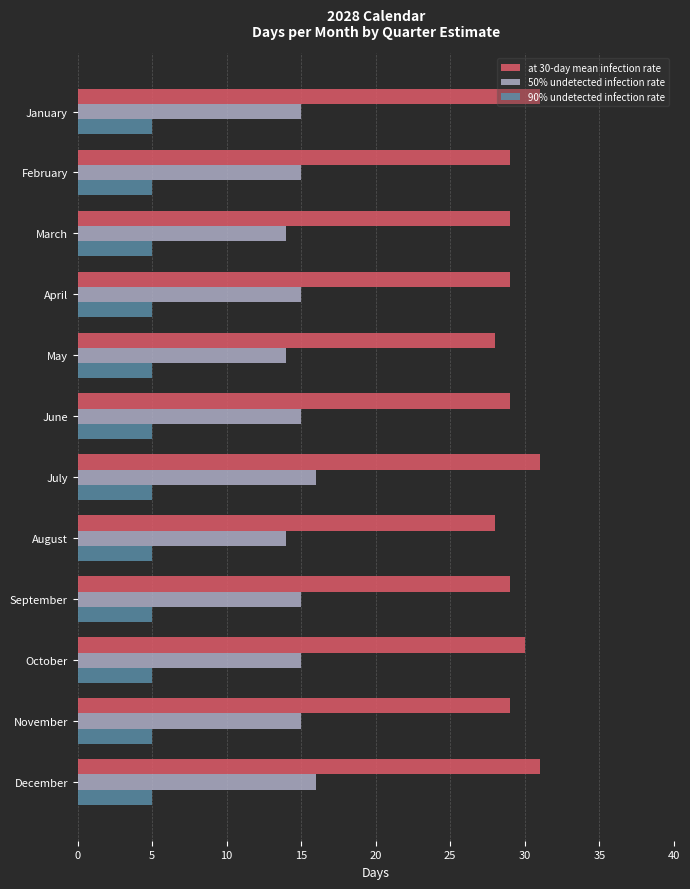

What is the maximum value shown in the chart?

31